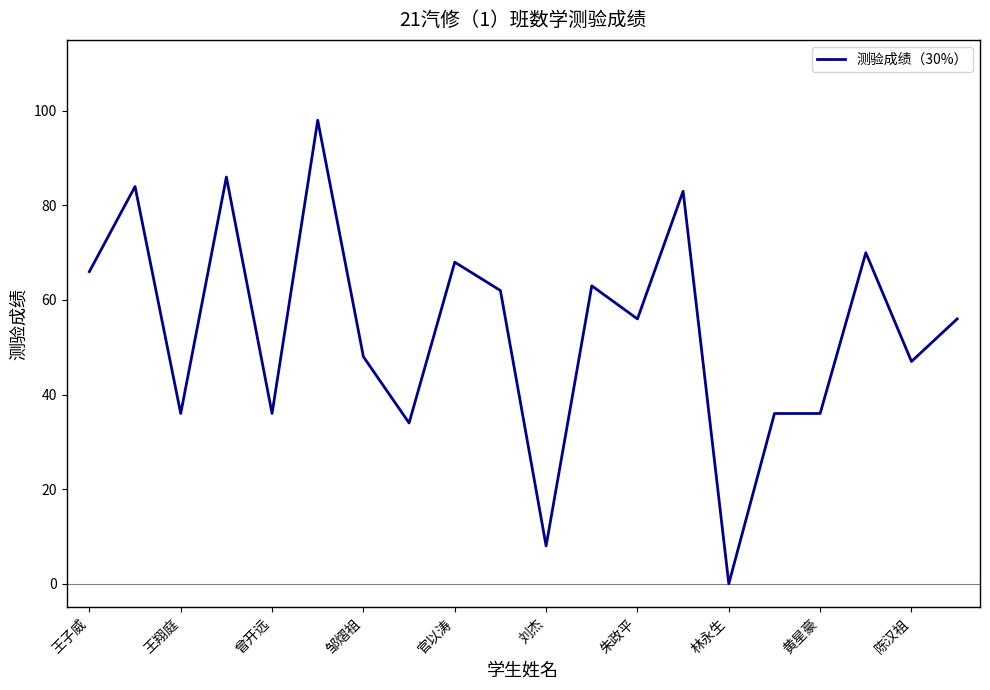

What is the maximum value shown in the chart?

98